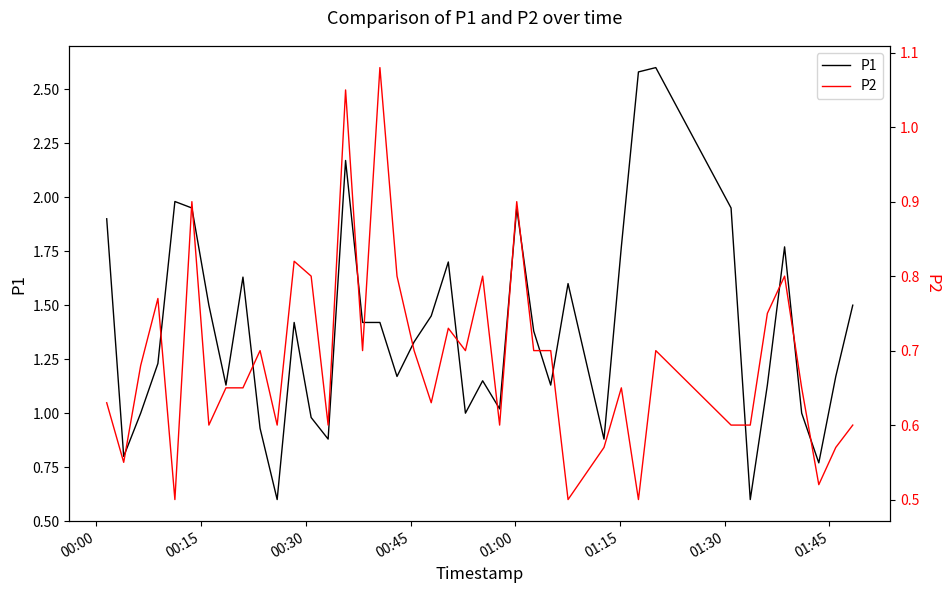

What is the greatest value displayed?

2.6